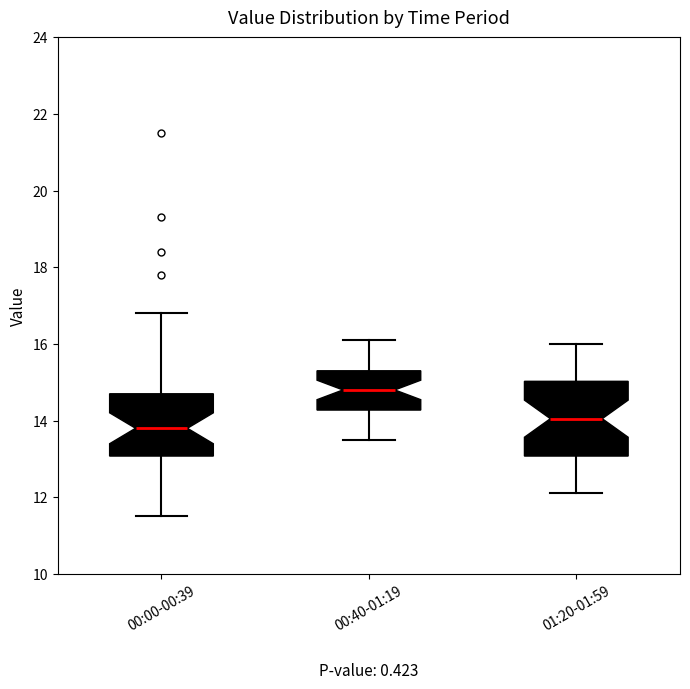

Which box's median line is the highest?

00:40-01:19